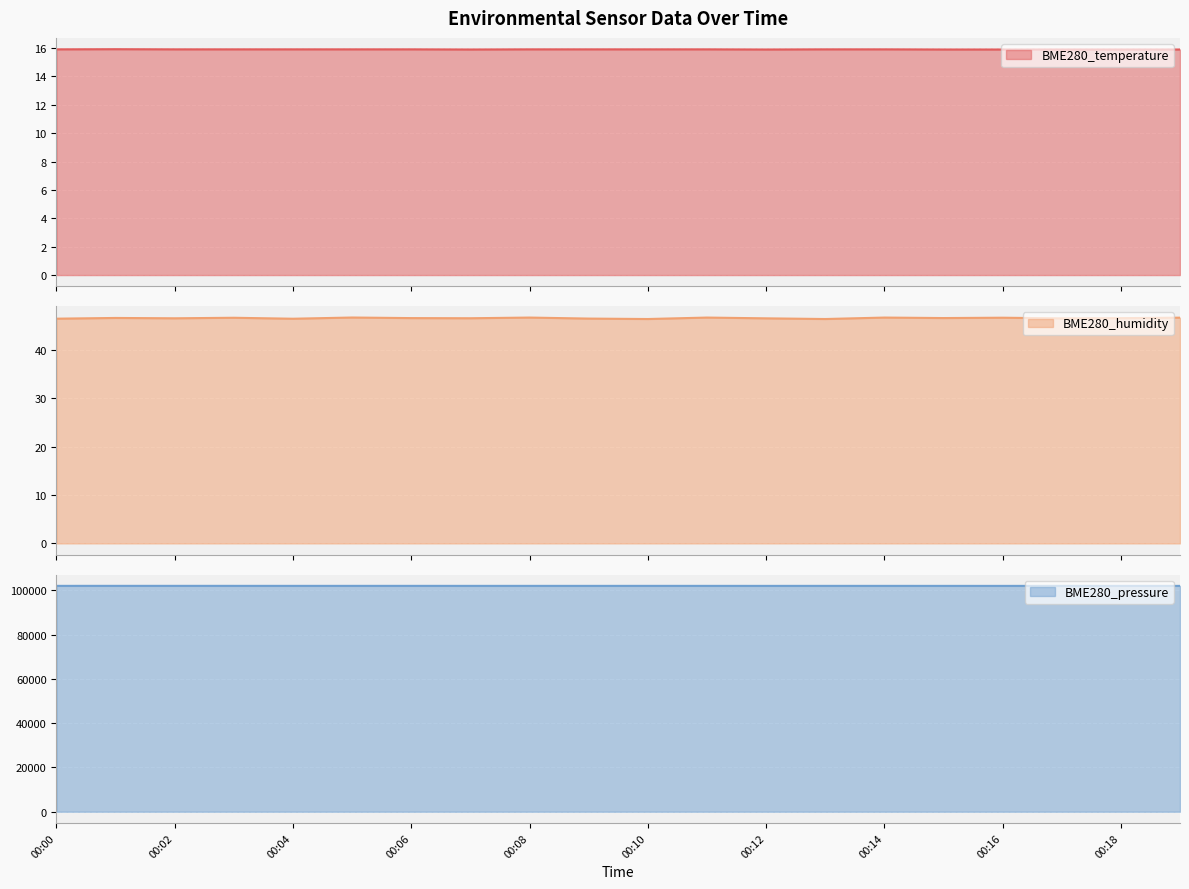

At 00:08, list the series in order from largest to smallest.

BME280_pressure, BME280_humidity, BME280_temperature